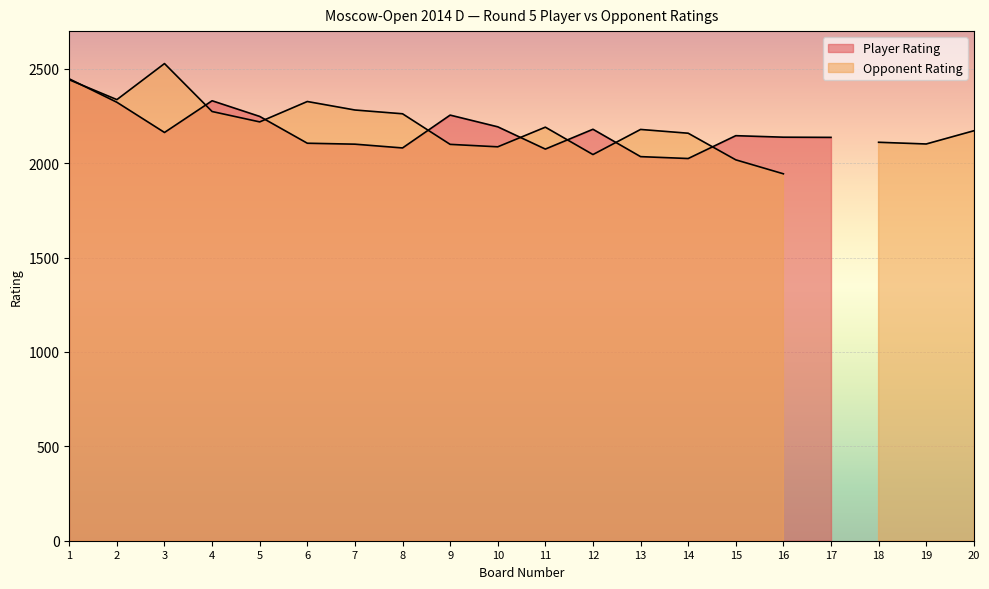

Which series changed the most between 2 and 13?

Player Rating